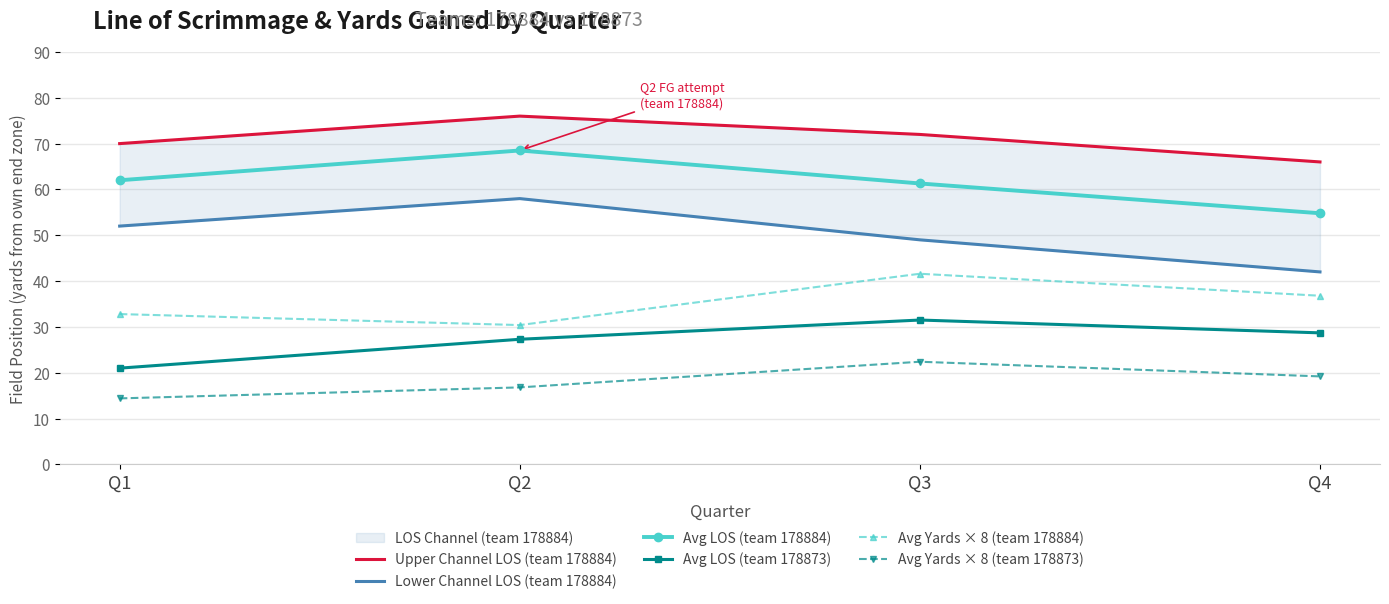

Rank the series at Q1 from highest to lowest value.

Upper Channel LOS (team 178884), Avg LOS (team 178884), Lower Channel LOS (team 178884), Avg Yards × 8 (team 178884), Avg LOS (team 178873), Avg Yards × 8 (team 178873)